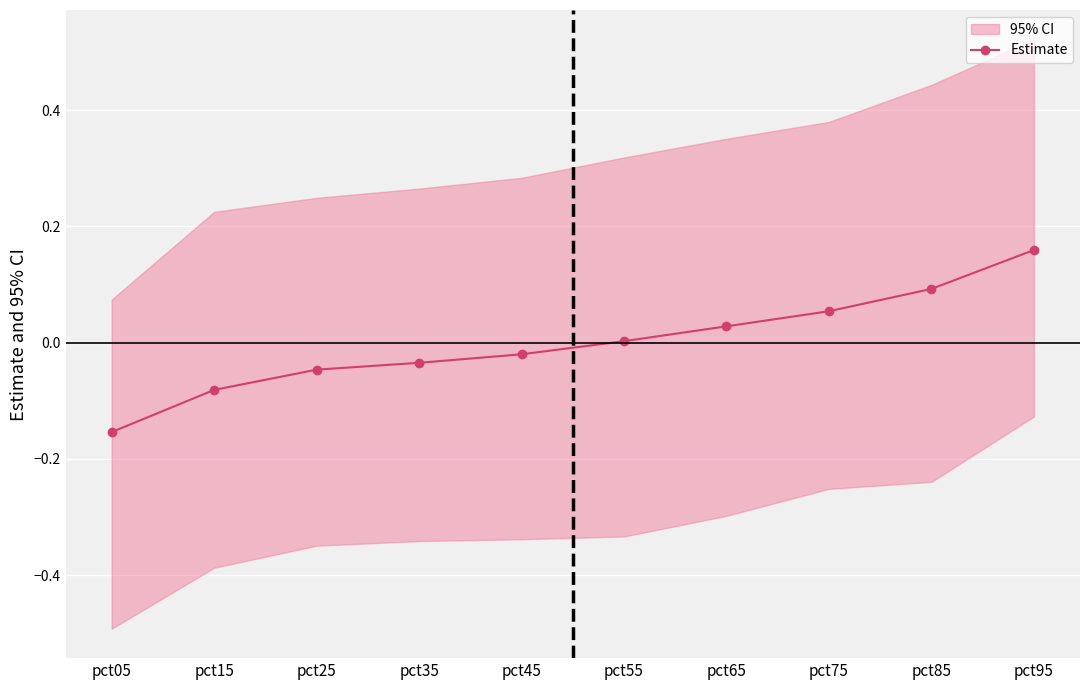

The value at pct35 is -0.0. True or false?

True